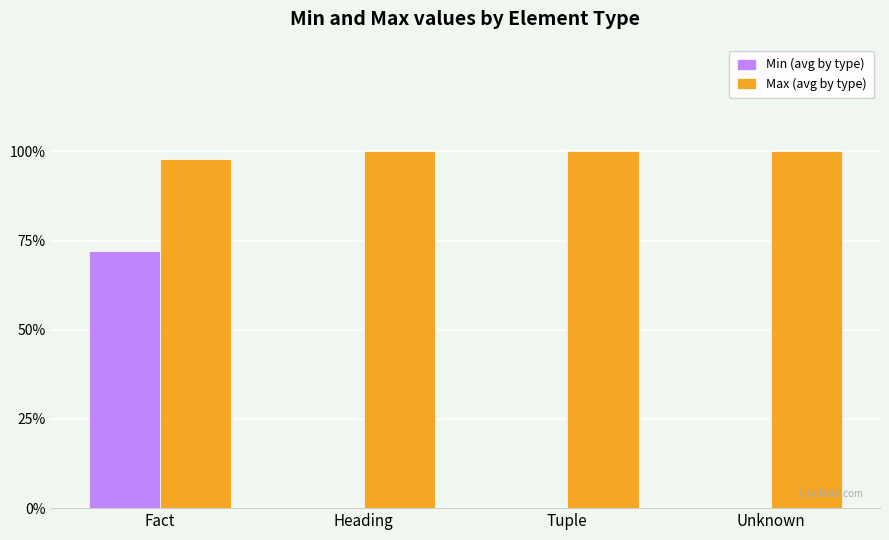

Are the bars grouped side by side (vs. stacked)?

Yes